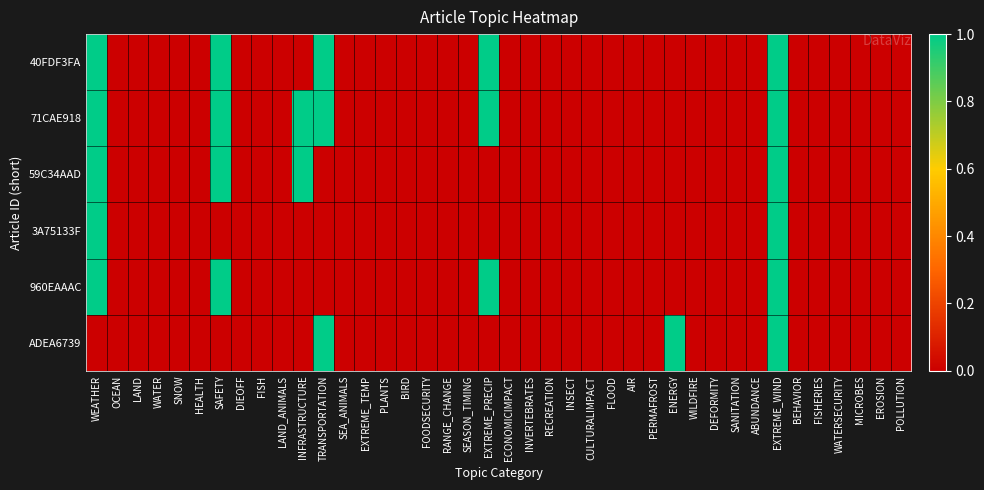

Reading right to left, what are all the values shown in this chart?

40FDF3FA: POLLUTION=0	EROSION=0	MICROBES=0	WATERSECURITY=0	FISHERIES=0	BEHAVIOR=0	EXTREME_WIND=1	ABUNDANCE=0	SANITATION=0	DEFORMITY=0	WILDFIRE=0	ENERGY=0	PERMAFROST=0	AIR=0	FLOOD=0	CULTURALIMPACT=0	INSECT=0	RECREATION=0	INVERTEBRATES=0	ECONOMICIMPACT=0	EXTREME_PRECIP=1	SEASON_TIMING=0	RANGE_CHANGE=0	FOODSECURITY=0	BIRD=0	PLANTS=0	EXTREME_TEMP=0	SEA_ANIMALS=0	TRANSPORTATION=1	INFRASTRUCTURE=0	LAND_ANIMALS=0	FISH=0	DIEOFF=0	SAFETY=1	HEALTH=0	SNOW=0	WATER=0	LAND=0	OCEAN=0	WEATHER=1
71CAE918: POLLUTION=0	EROSION=0	MICROBES=0	WATERSECURITY=0	FISHERIES=0	BEHAVIOR=0	EXTREME_WIND=1	ABUNDANCE=0	SANITATION=0	DEFORMITY=0	WILDFIRE=0	ENERGY=0	PERMAFROST=0	AIR=0	FLOOD=0	CULTURALIMPACT=0	INSECT=0	RECREATION=0	INVERTEBRATES=0	ECONOMICIMPACT=0	EXTREME_PRECIP=1	SEASON_TIMING=0	RANGE_CHANGE=0	FOODSECURITY=0	BIRD=0	PLANTS=0	EXTREME_TEMP=0	SEA_ANIMALS=0	TRANSPORTATION=1	INFRASTRUCTURE=1	LAND_ANIMALS=0	FISH=0	DIEOFF=0	SAFETY=1	HEALTH=0	SNOW=0	WATER=0	LAND=0	OCEAN=0	WEATHER=1
59C34AAD: POLLUTION=0	EROSION=0	MICROBES=0	WATERSECURITY=0	FISHERIES=0	BEHAVIOR=0	EXTREME_WIND=1	ABUNDANCE=0	SANITATION=0	DEFORMITY=0	WILDFIRE=0	ENERGY=0	PERMAFROST=0	AIR=0	FLOOD=0	CULTURALIMPACT=0	INSECT=0	RECREATION=0	INVERTEBRATES=0	ECONOMICIMPACT=0	EXTREME_PRECIP=0	SEASON_TIMING=0	RANGE_CHANGE=0	FOODSECURITY=0	BIRD=0	PLANTS=0	EXTREME_TEMP=0	SEA_ANIMALS=0	TRANSPORTATION=0	INFRASTRUCTURE=1	LAND_ANIMALS=0	FISH=0	DIEOFF=0	SAFETY=1	HEALTH=0	SNOW=0	WATER=0	LAND=0	OCEAN=0	WEATHER=1
3A75133F: POLLUTION=0	EROSION=0	MICROBES=0	WATERSECURITY=0	FISHERIES=0	BEHAVIOR=0	EXTREME_WIND=1	ABUNDANCE=0	SANITATION=0	DEFORMITY=0	WILDFIRE=0	ENERGY=0	PERMAFROST=0	AIR=0	FLOOD=0	CULTURALIMPACT=0	INSECT=0	RECREATION=0	INVERTEBRATES=0	ECONOMICIMPACT=0	EXTREME_PRECIP=0	SEASON_TIMING=0	RANGE_CHANGE=0	FOODSECURITY=0	BIRD=0	PLANTS=0	EXTREME_TEMP=0	SEA_ANIMALS=0	TRANSPORTATION=0	INFRASTRUCTURE=0	LAND_ANIMALS=0	FISH=0	DIEOFF=0	SAFETY=0	HEALTH=0	SNOW=0	WATER=0	LAND=0	OCEAN=0	WEATHER=1
960EAAAC: POLLUTION=0	EROSION=0	MICROBES=0	WATERSECURITY=0	FISHERIES=0	BEHAVIOR=0	EXTREME_WIND=1	ABUNDANCE=0	SANITATION=0	DEFORMITY=0	WILDFIRE=0	ENERGY=0	PERMAFROST=0	AIR=0	FLOOD=0	CULTURALIMPACT=0	INSECT=0	RECREATION=0	INVERTEBRATES=0	ECONOMICIMPACT=0	EXTREME_PRECIP=1	SEASON_TIMING=0	RANGE_CHANGE=0	FOODSECURITY=0	BIRD=0	PLANTS=0	EXTREME_TEMP=0	SEA_ANIMALS=0	TRANSPORTATION=0	INFRASTRUCTURE=0	LAND_ANIMALS=0	FISH=0	DIEOFF=0	SAFETY=1	HEALTH=0	SNOW=0	WATER=0	LAND=0	OCEAN=0	WEATHER=1
ADEA6739: POLLUTION=0	EROSION=0	MICROBES=0	WATERSECURITY=0	FISHERIES=0	BEHAVIOR=0	EXTREME_WIND=1	ABUNDANCE=0	SANITATION=0	DEFORMITY=0	WILDFIRE=0	ENERGY=1	PERMAFROST=0	AIR=0	FLOOD=0	CULTURALIMPACT=0	INSECT=0	RECREATION=0	INVERTEBRATES=0	ECONOMICIMPACT=0	EXTREME_PRECIP=0	SEASON_TIMING=0	RANGE_CHANGE=0	FOODSECURITY=0	BIRD=0	PLANTS=0	EXTREME_TEMP=0	SEA_ANIMALS=0	TRANSPORTATION=1	INFRASTRUCTURE=0	LAND_ANIMALS=0	FISH=0	DIEOFF=0	SAFETY=0	HEALTH=0	SNOW=0	WATER=0	LAND=0	OCEAN=0	WEATHER=0